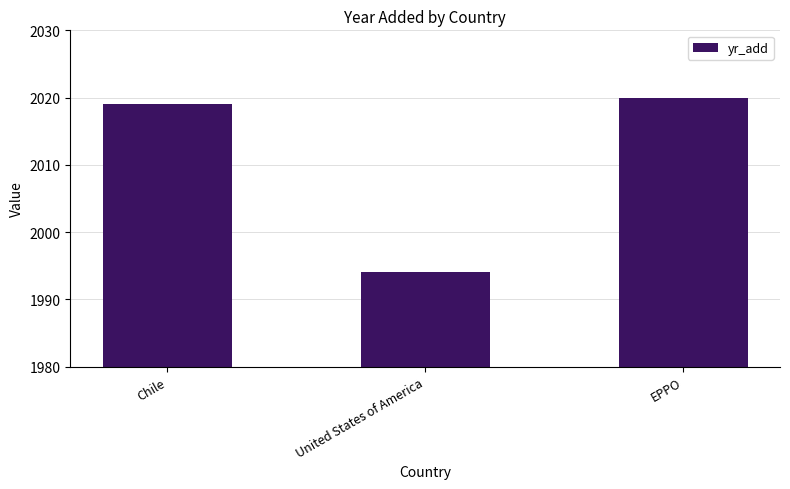

What is the change in value from United States of America to EPPO?

+26